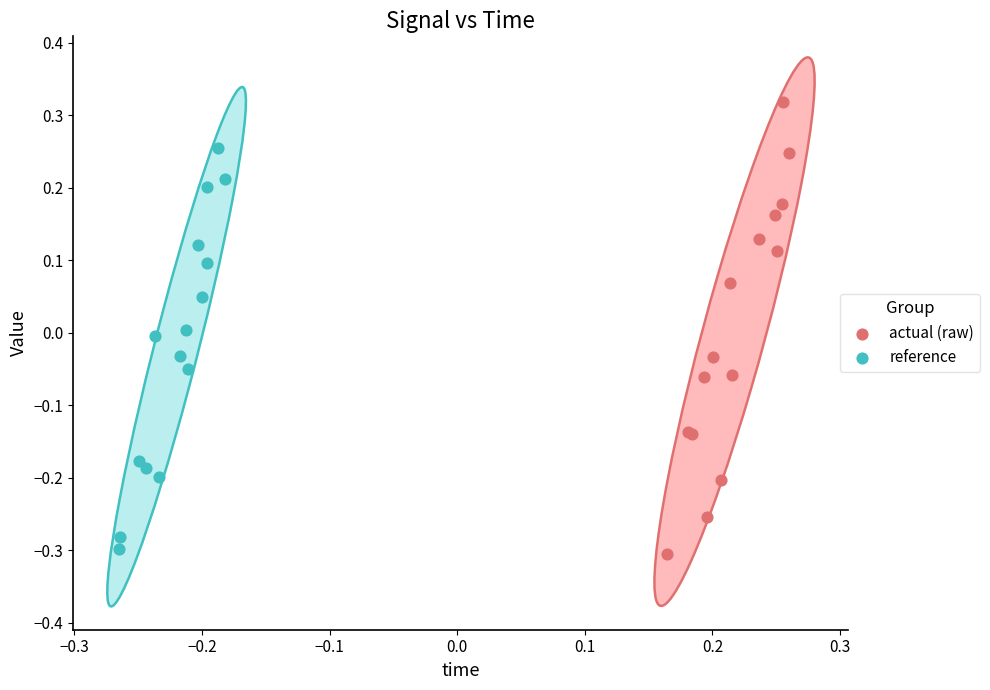

Which series reaches the maximum Y coordinate?

actual (raw)